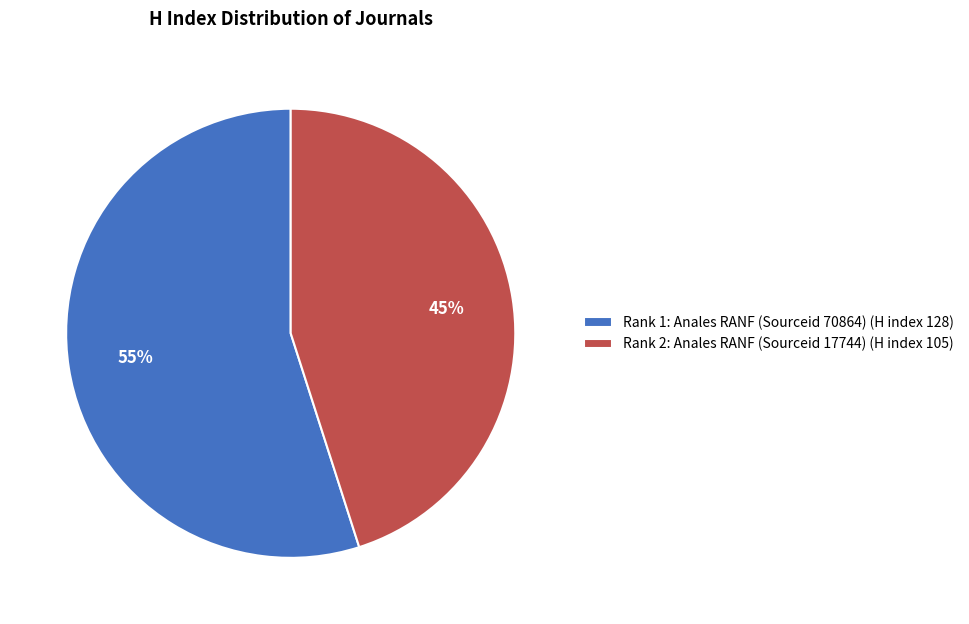

Which slice represents more than half of the pie?

Rank 1: Anales RANF (Sourceid 70864) (H index 128)